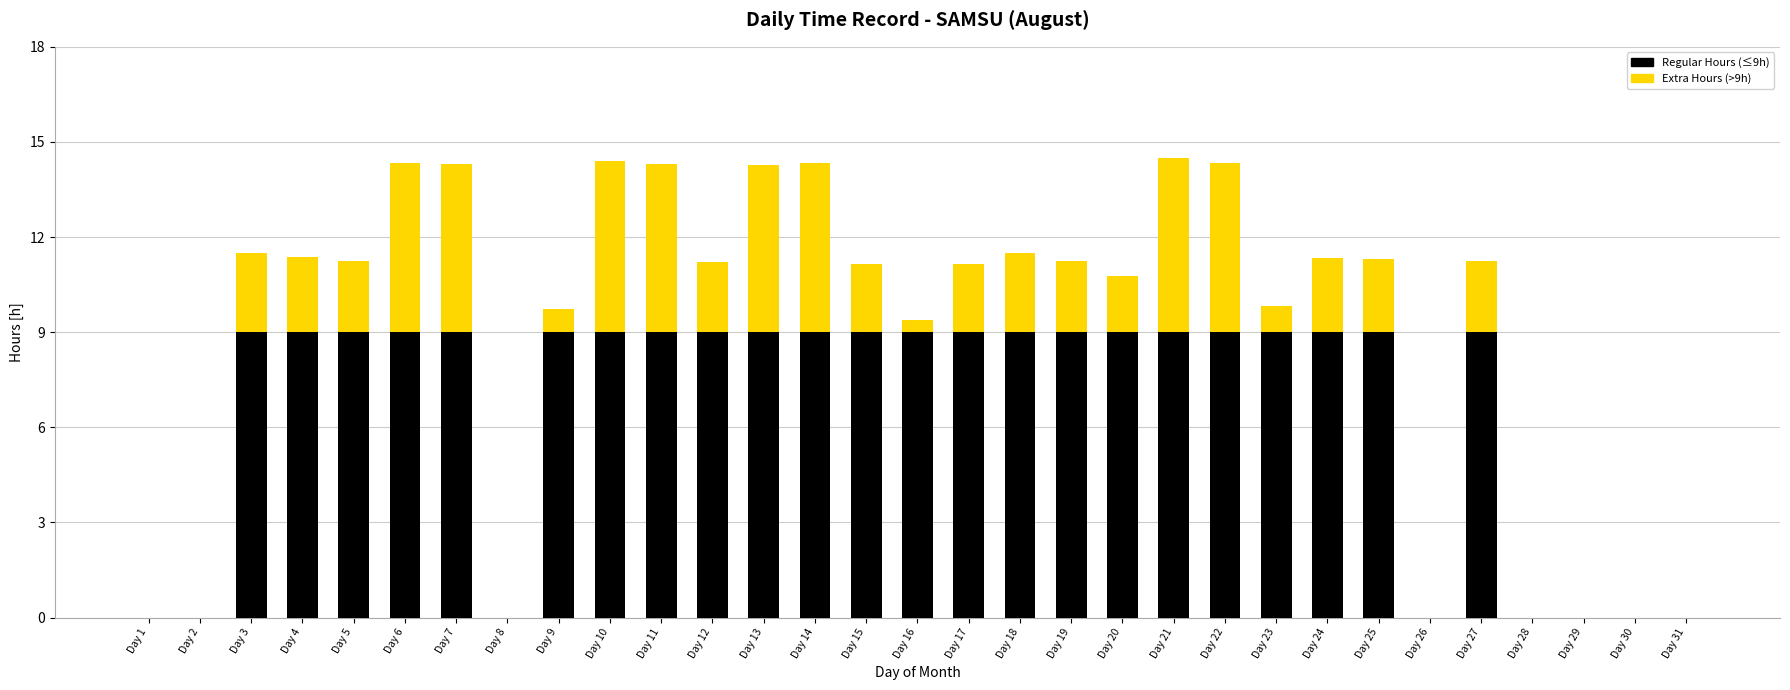

The value of Regular Hours (≤9h) at Day 8 is 0.0. True or false?

True